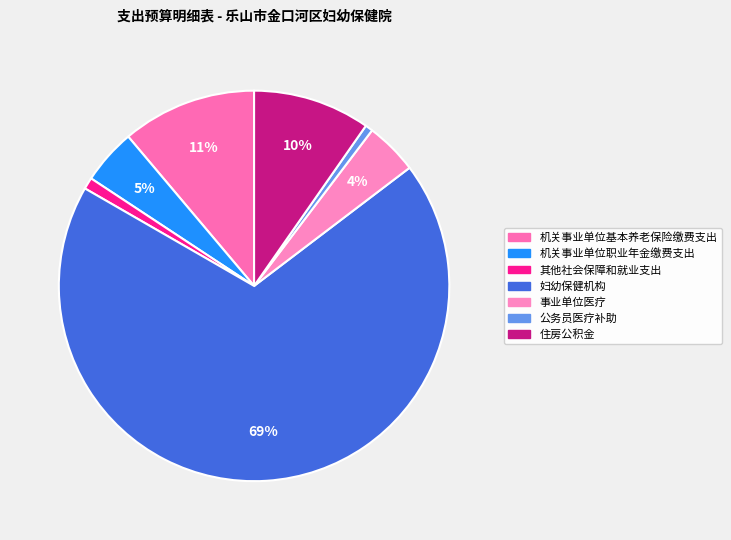

Between 机关事业单位基本养老保险缴费支出 and 其他社会保障和就业支出, which is larger?

机关事业单位基本养老保险缴费支出